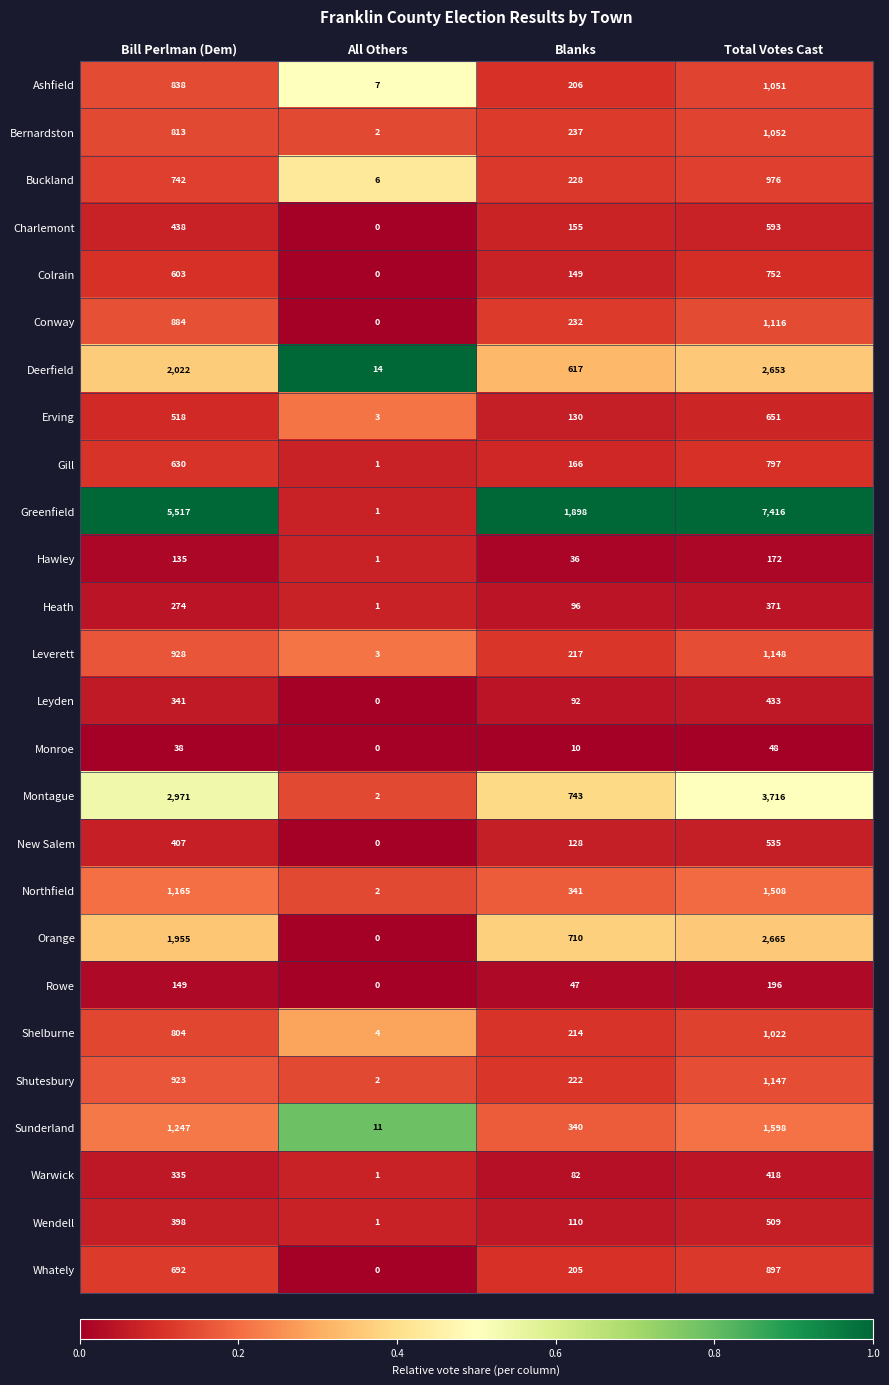

How many Ashfield values are between 206 and 1051?

3